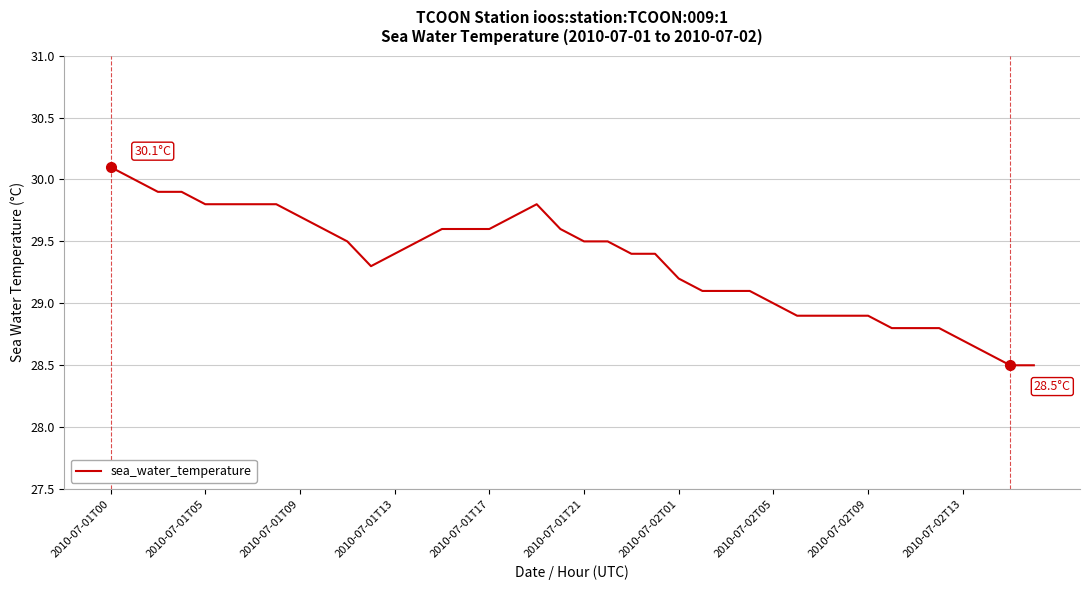

What is the difference between the maximum and minimum values?

1.6